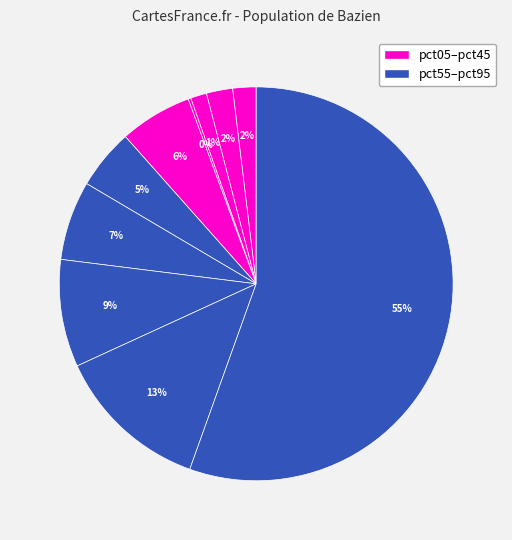

How many segments does this pie chart have?

10